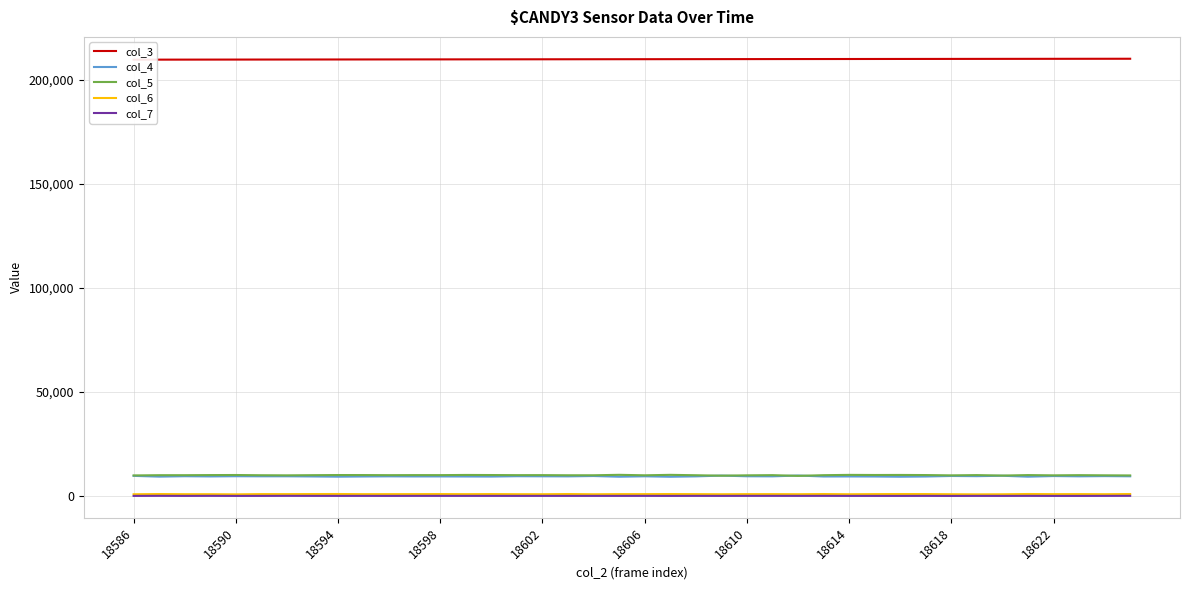

Which series has the largest total across all categories?

col_3